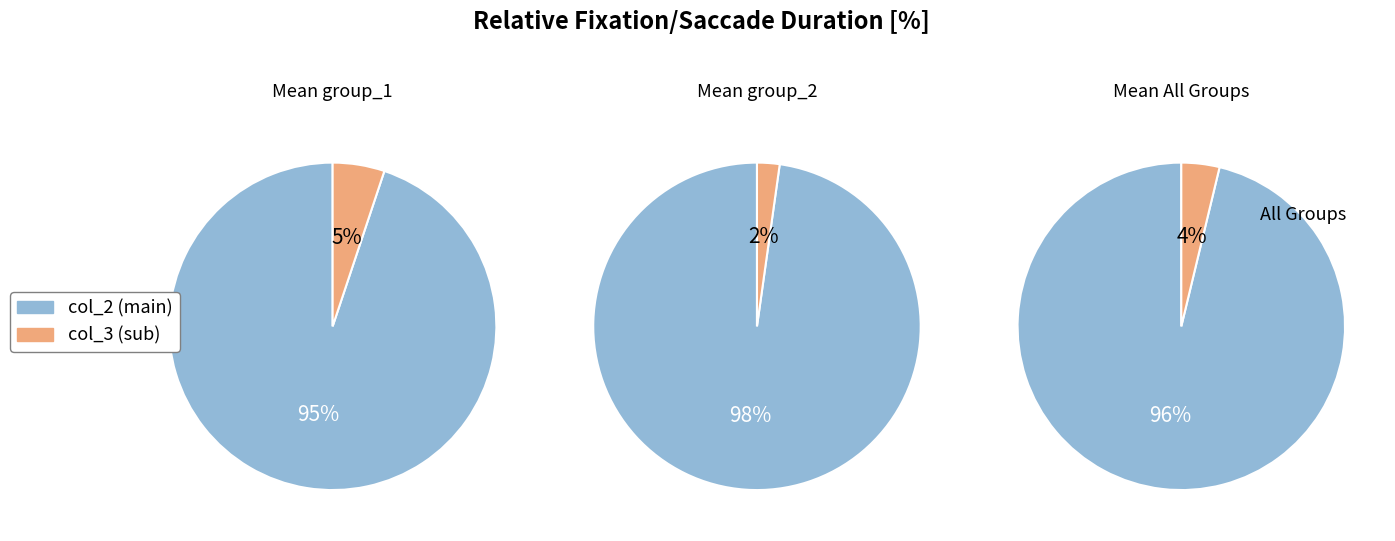

Is the sum of 16 and 26 greater than half?

No